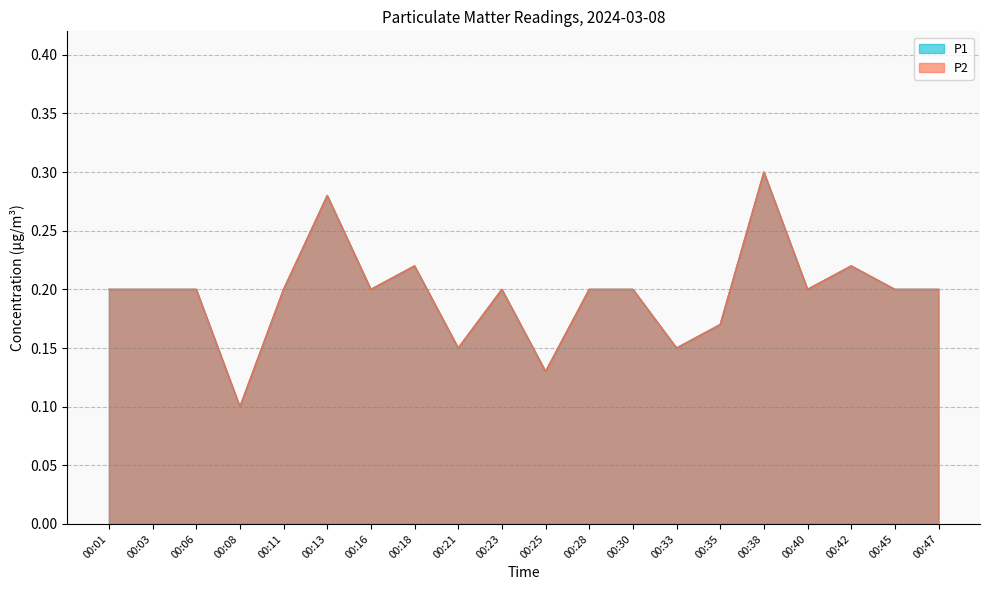

What is the difference between the second highest and minimum values in the P2 series?

0.2